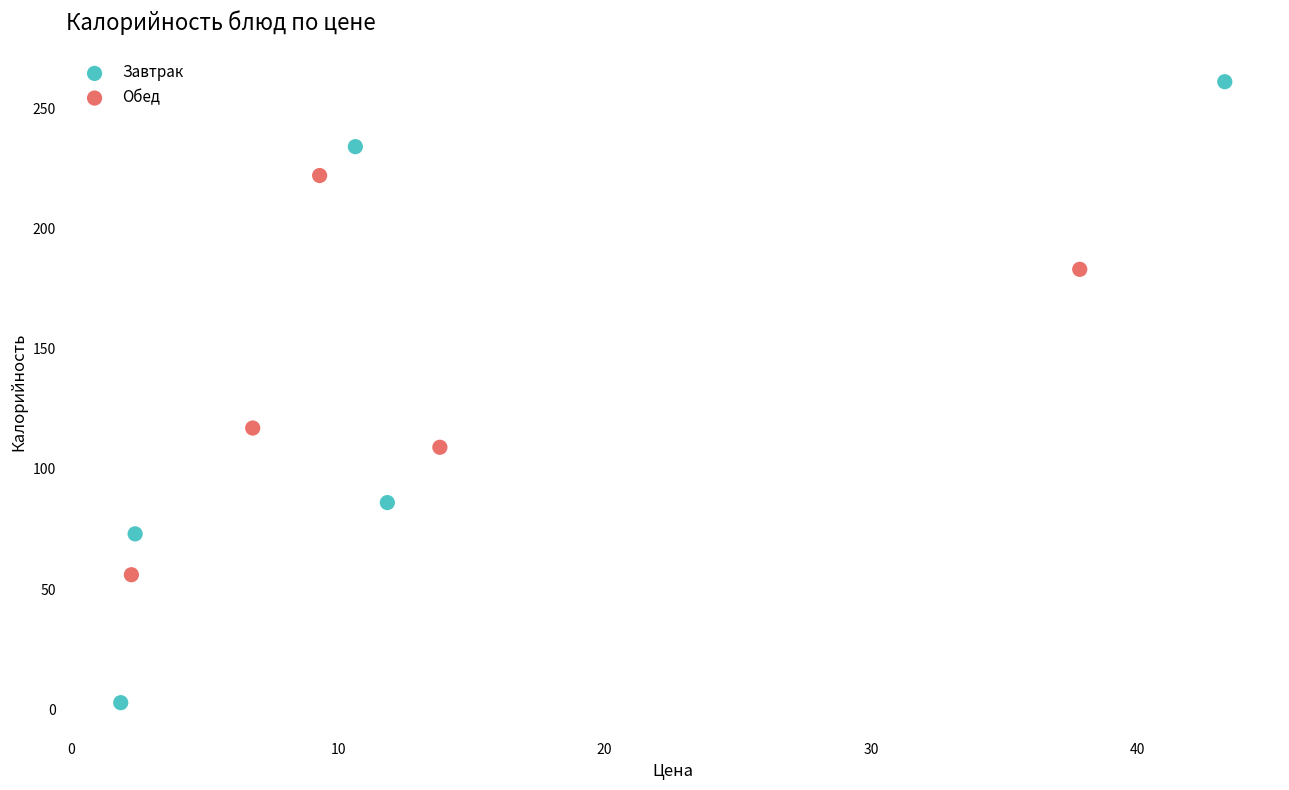

Which series contains the lowest Y value?

Завтрак